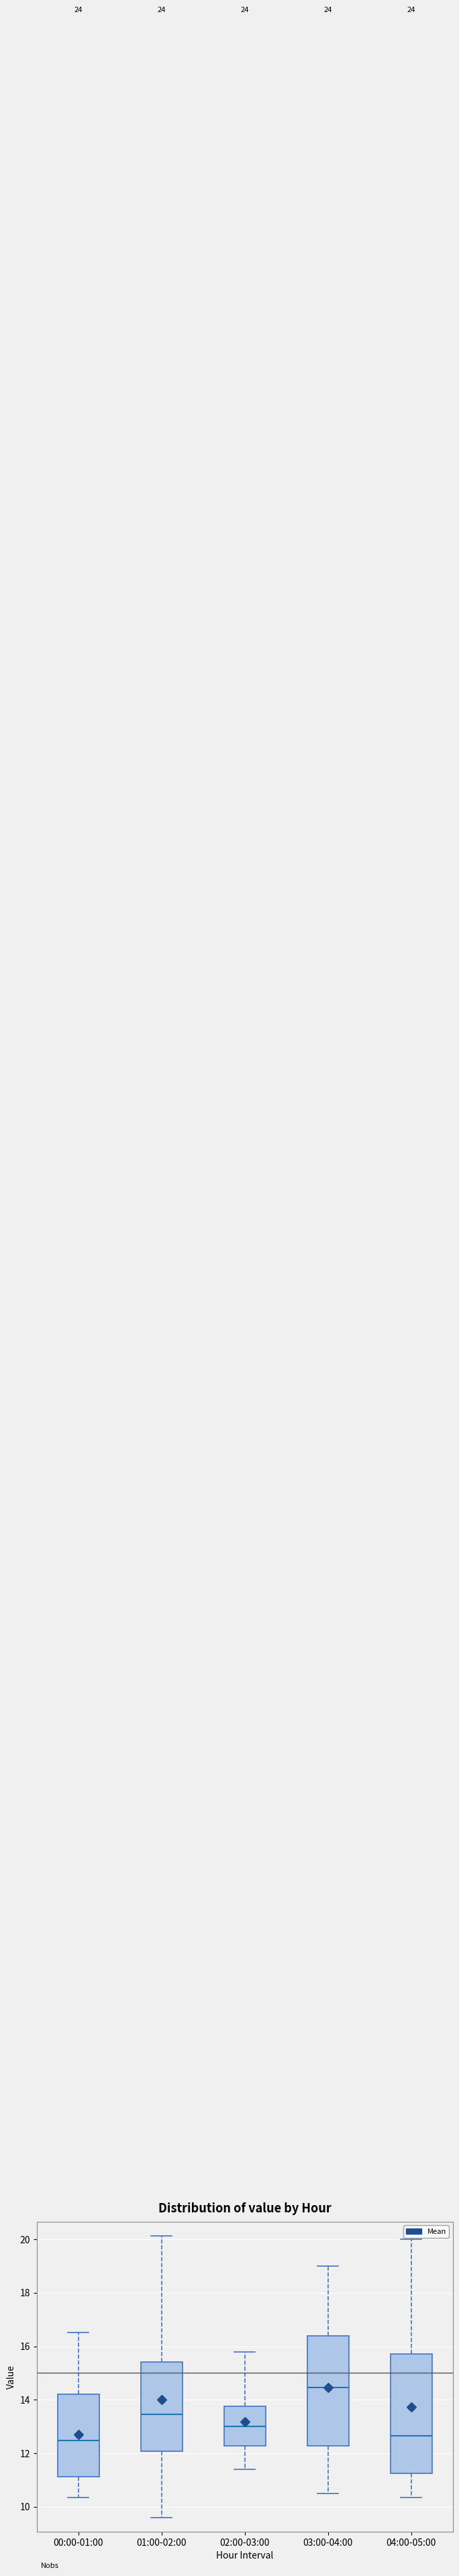

Reading left to right, transcribe this box plot: for each box, give where its median line is, the range the box spans, and where its two whiskers end, as read against the y-axis. The values are not printed on the chart, so give them approximately, as read against the axis.

00:00-01:00: median 12.4, box 11.2 to 14.2, whiskers 10.4 to 16.6
01:00-02:00: median 13.4, box 12.0 to 15.4, whiskers 9.6 to 20.2
02:00-03:00: median 13.0, box 12.2 to 13.8, whiskers 11.4 to 15.8
03:00-04:00: median 14.4, box 12.2 to 16.4, whiskers 10.6 to 19.0
04:00-05:00: median 12.6, box 11.2 to 15.8, whiskers 10.4 to 20.0